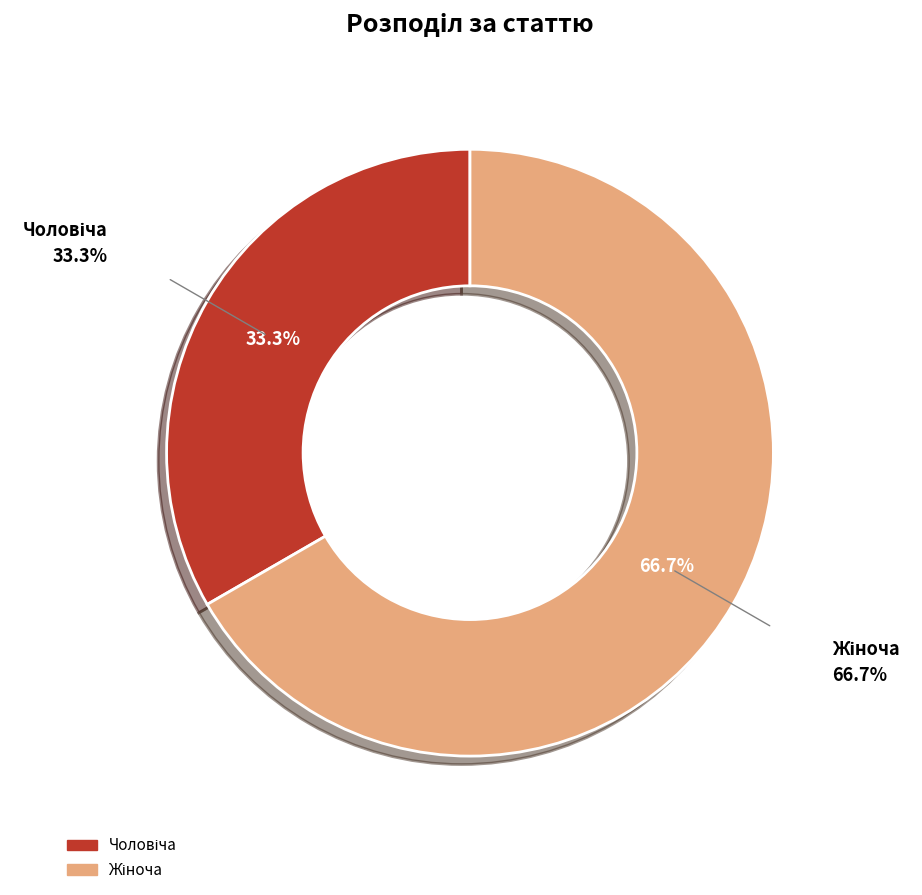

Does any single category account for the majority?

Yes